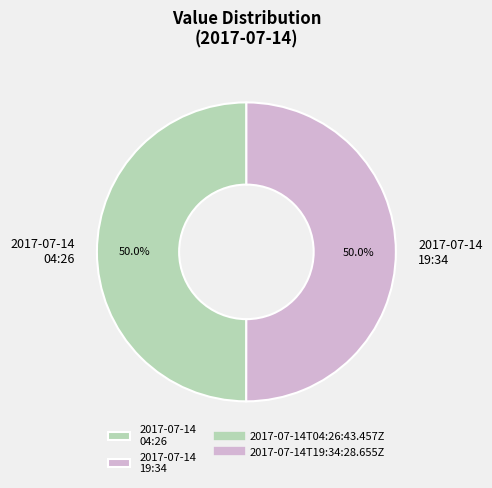

Do 2017-07-14 19:34 and 2017-07-14 04:26 together represent more than half of the pie?

Yes